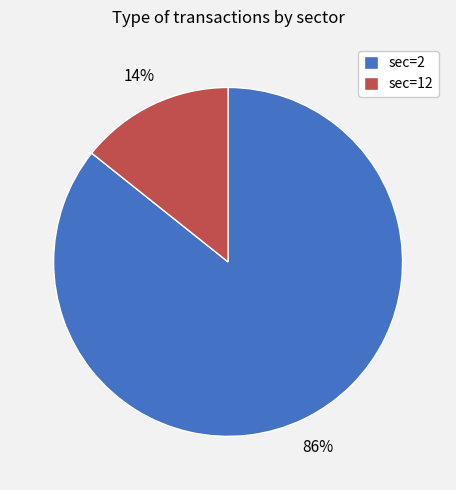

Does sec=12 represent more than half of the total?

No